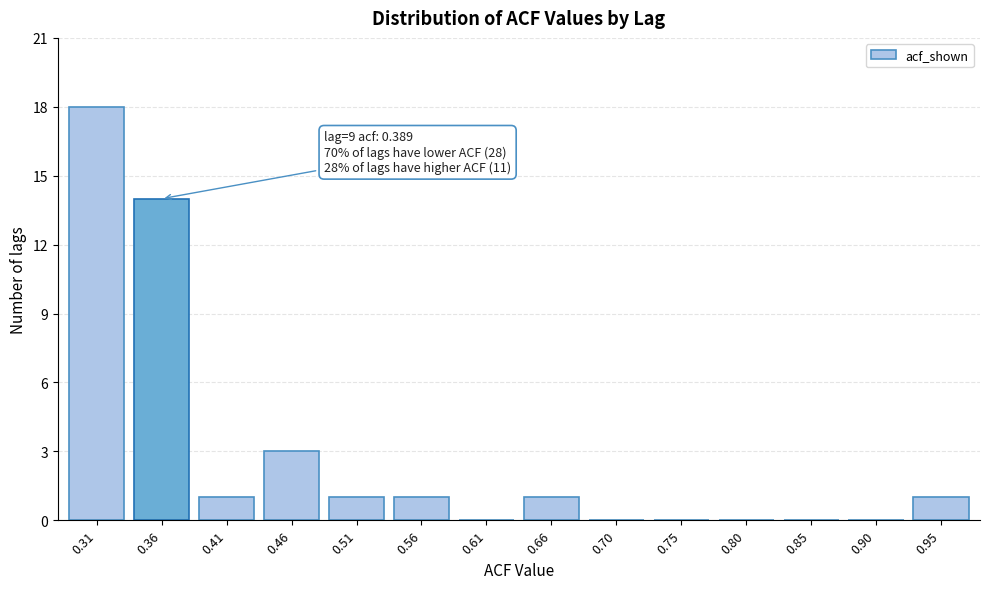

Reading left to right, transcribe all the data shown in this chart.

0.31=18	0.36=14	0.41=1	0.46=3	0.51=1	0.56=1	0.61=0	0.66=1	0.70=0	0.75=0	0.80=0	0.85=0	0.90=0	0.95=1